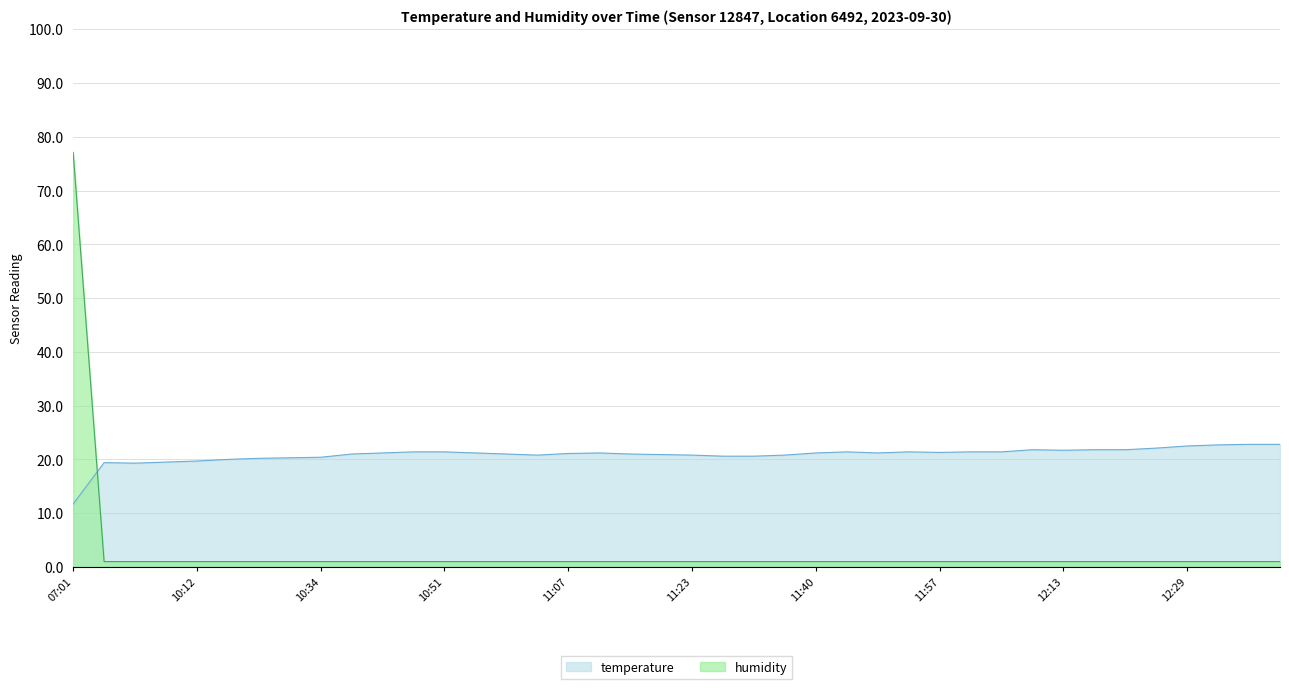

Which category has the highest value in the humidity series?

07:01